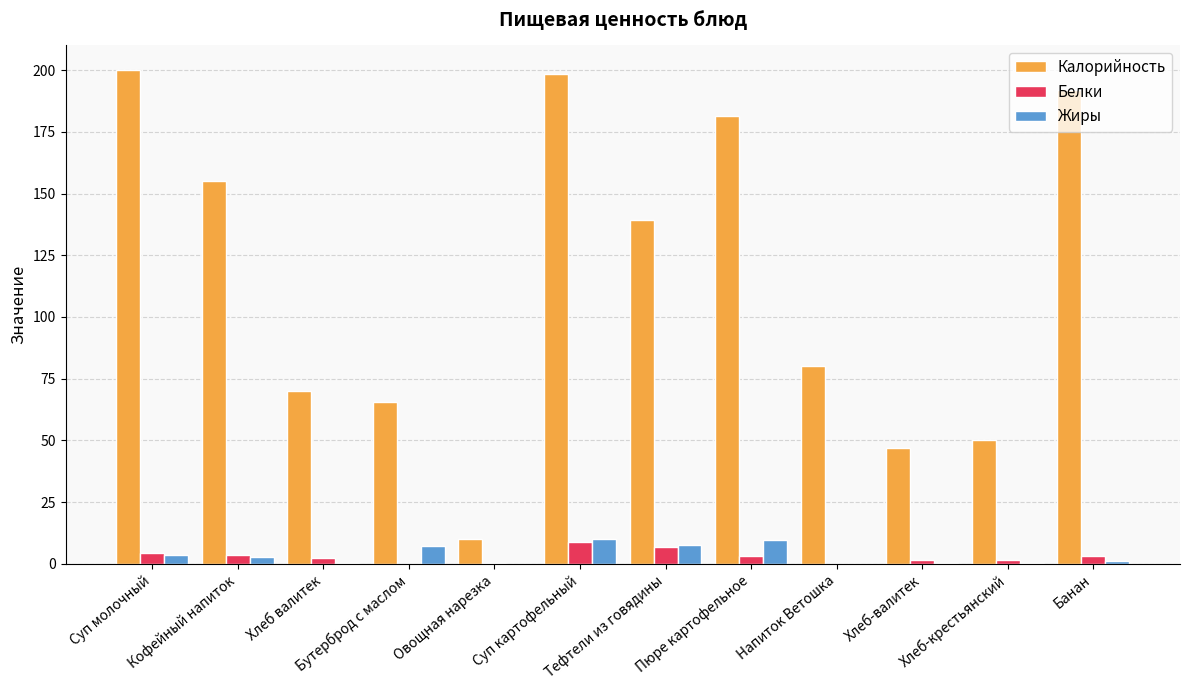

What is the maximum value for Жиры?

10.0